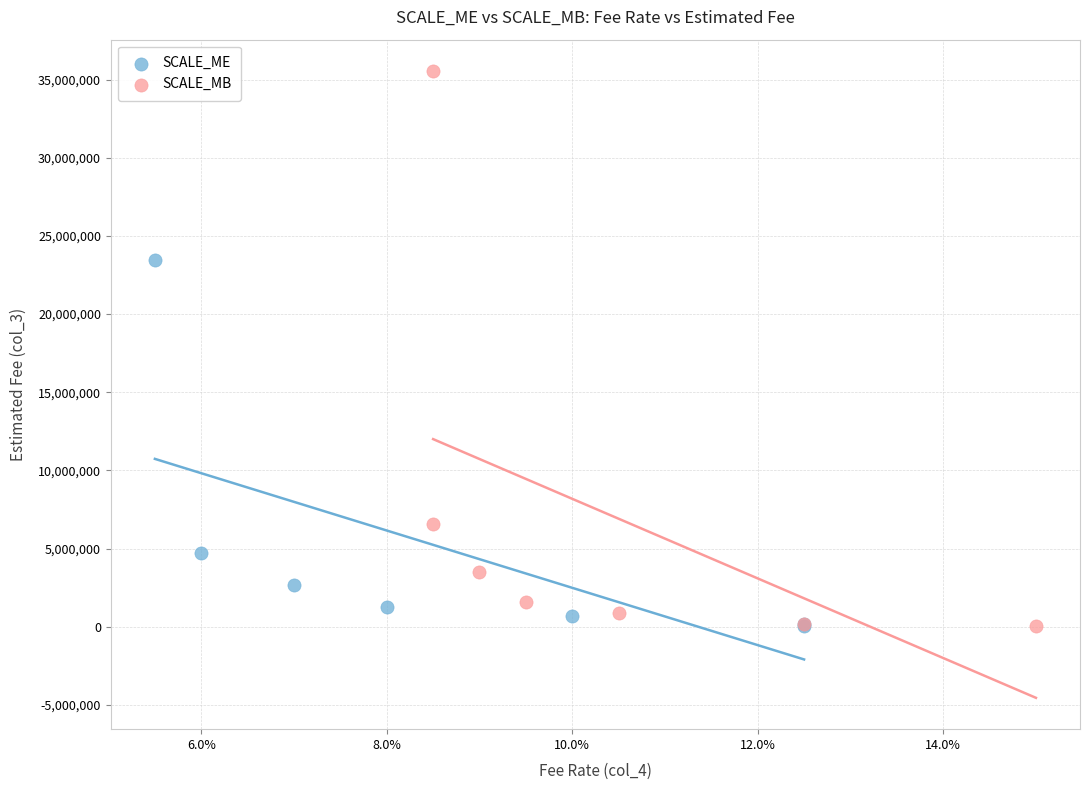

Which series reaches the maximum Y coordinate?

SCALE_MB